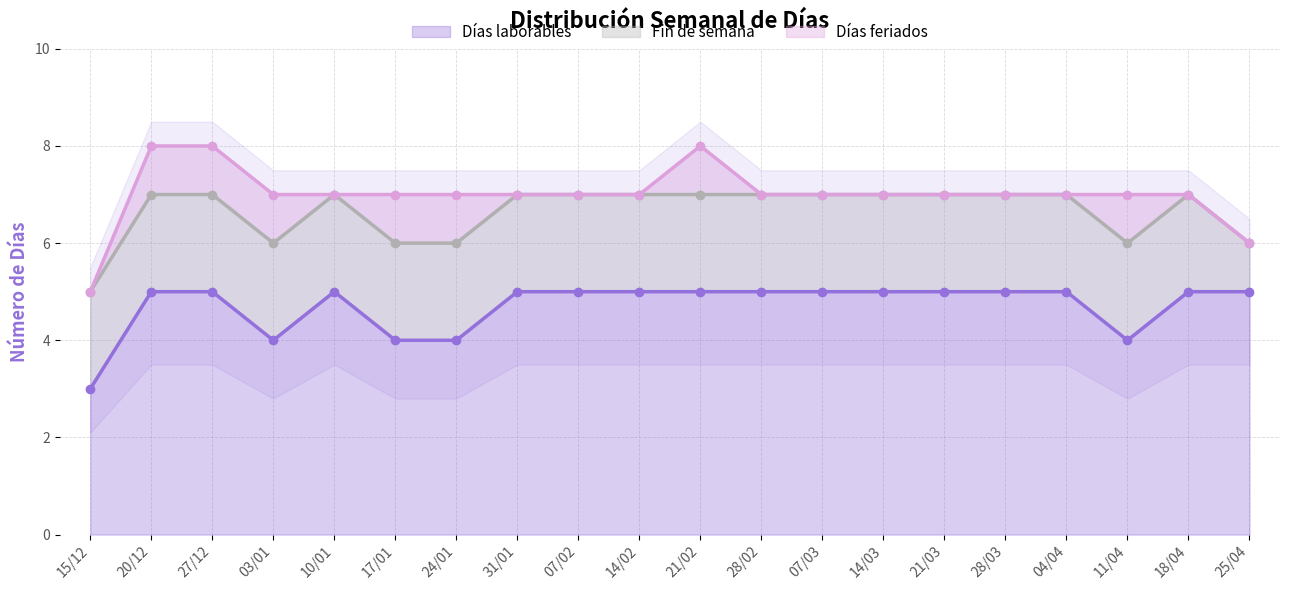

True or false: Días laborables and Custom dates cross at least once.

False